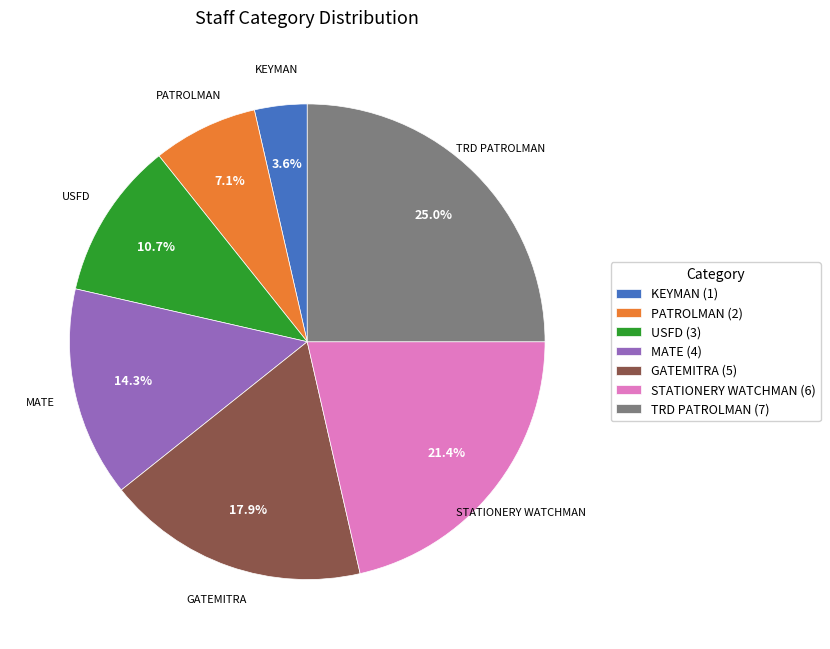

Combined, what portion of the pie is TRD PATROLMAN and USFD?

35.7%